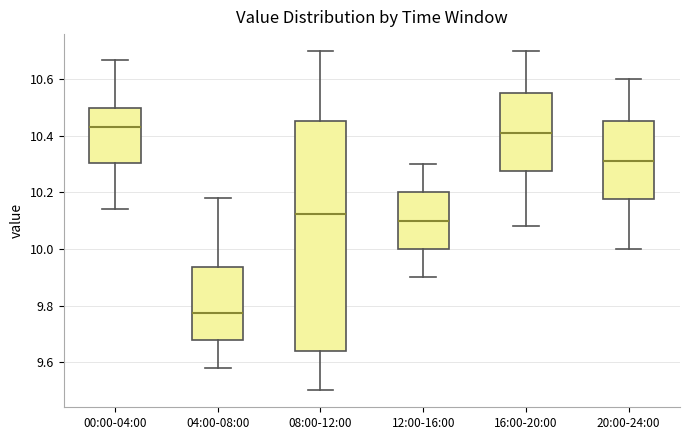

Where does the lower whisker of the box for 16:00-20:00 end on the y-axis? The values are not printed on the chart, so give them approximately, as read against the axis.

10.08